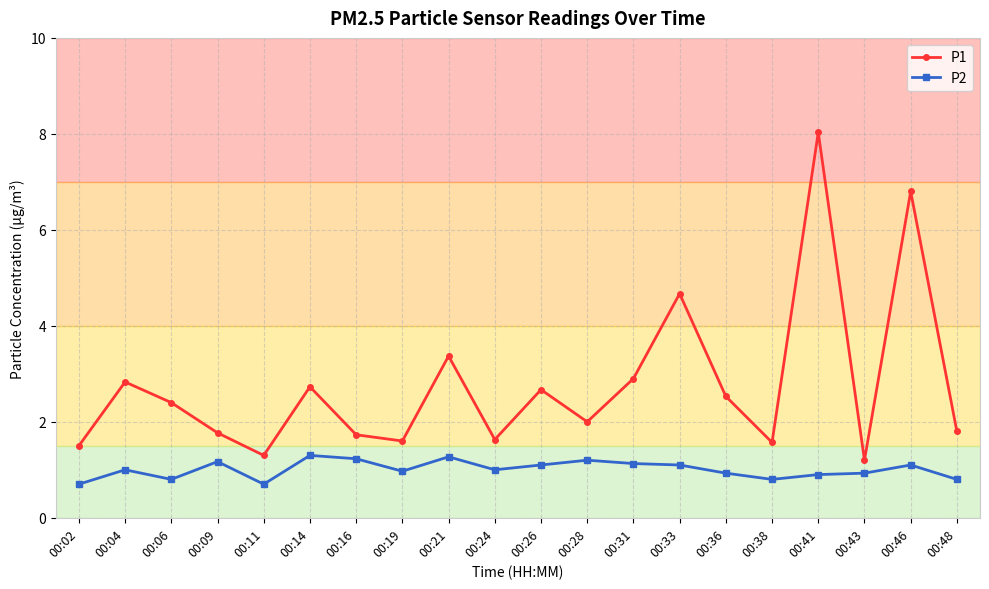

The P2 series shows 1.7 at 00:33. True or false?

False